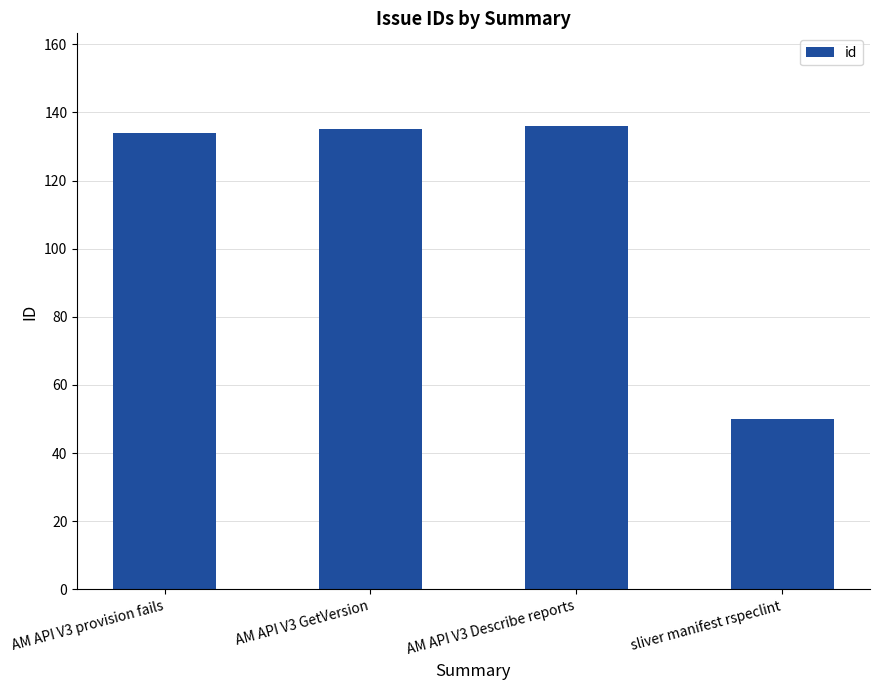

What value does the data have at AM API V3 provision fails, to the nearest 10?

130